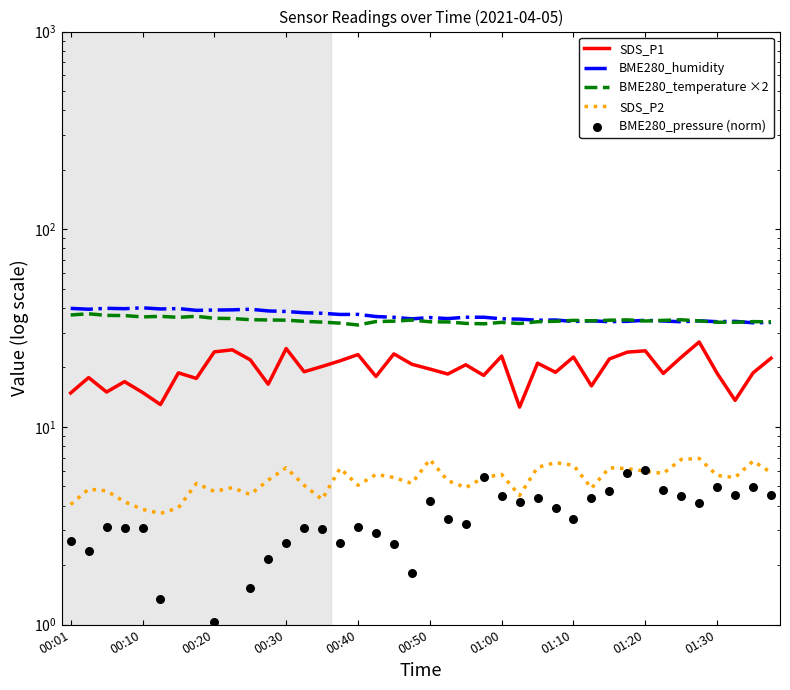

Which series has the largest total across all categories?

BME280_humidity